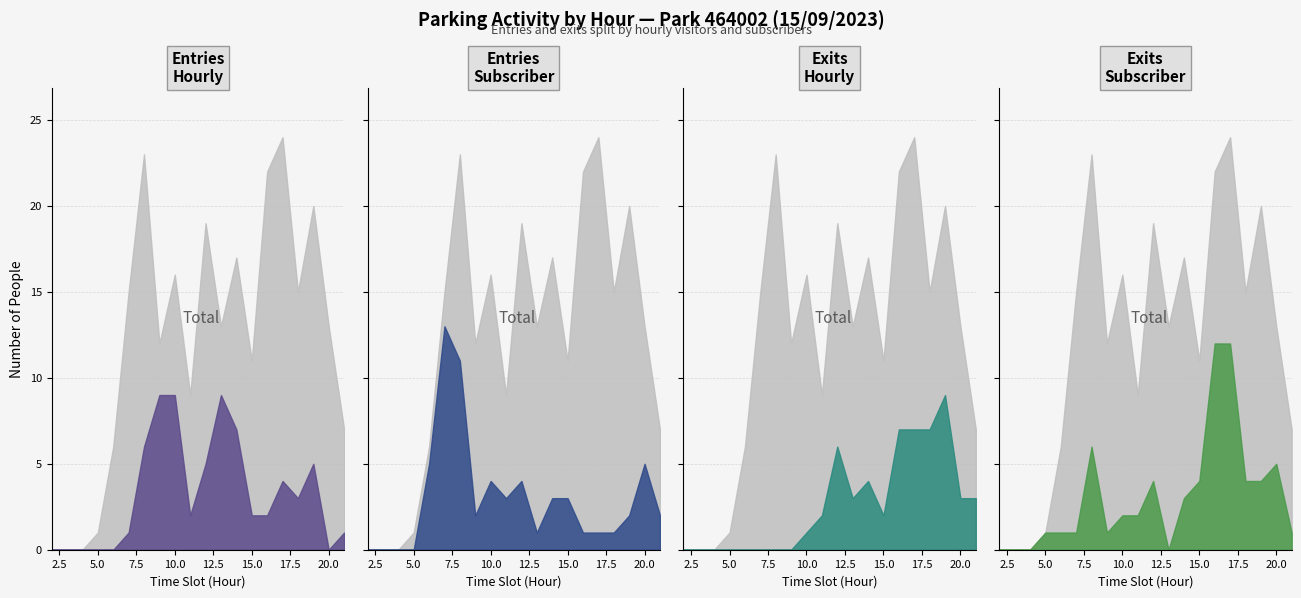

Where is the first local maximum for SORTIES NB_ABONNE?

8